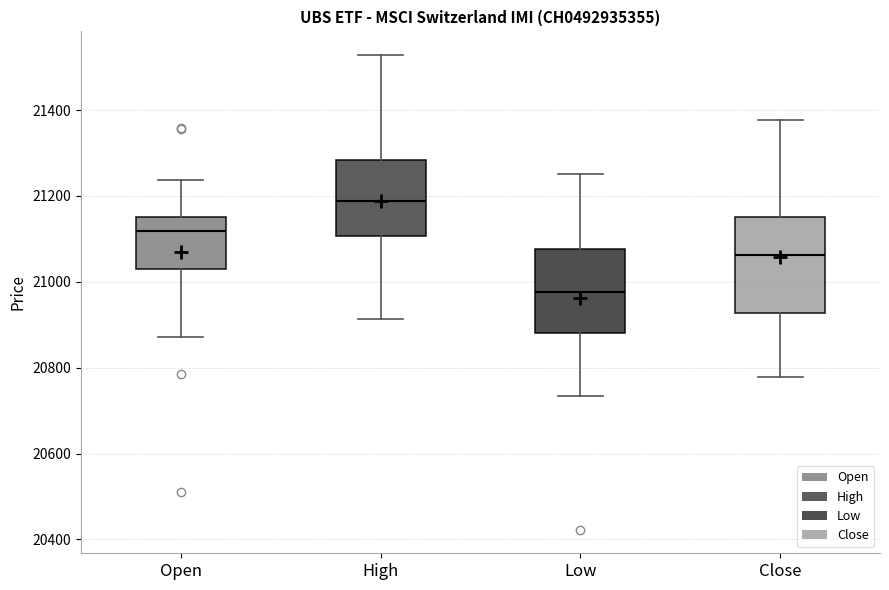

Comparing the boxes themselves (not the whiskers), which one is the tallest?

Close